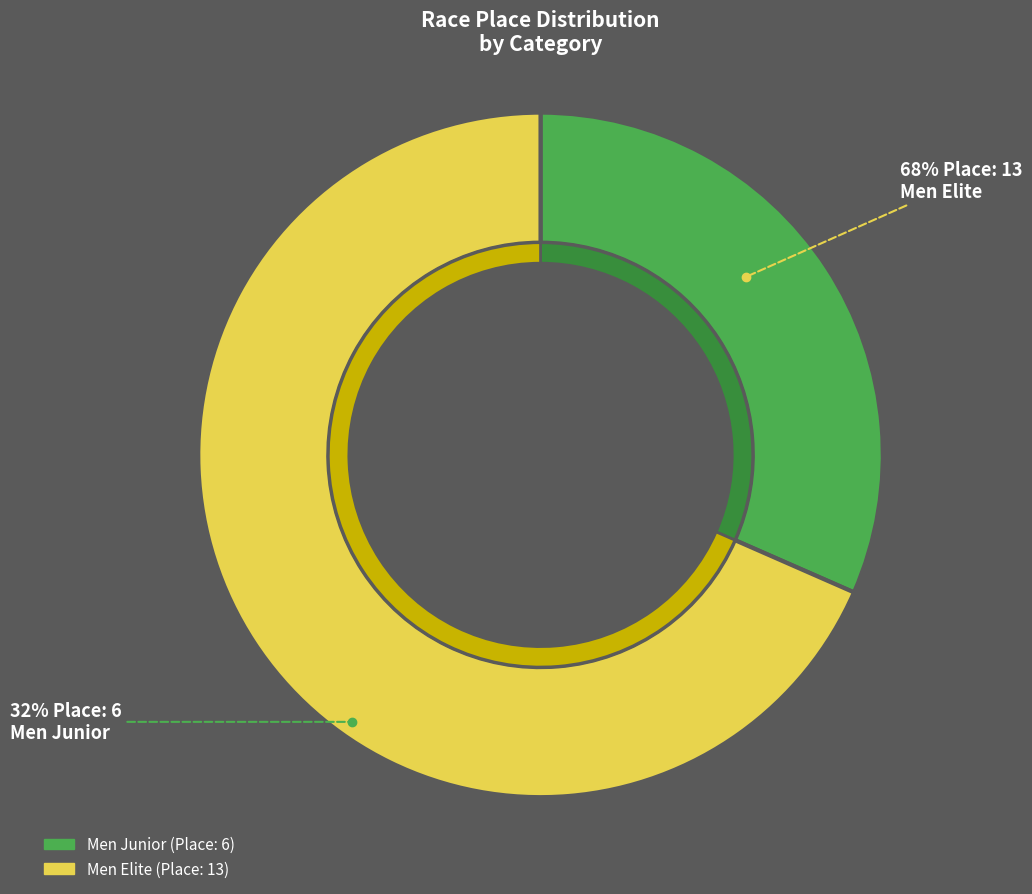

Which category accounts for the majority?

Men Elite